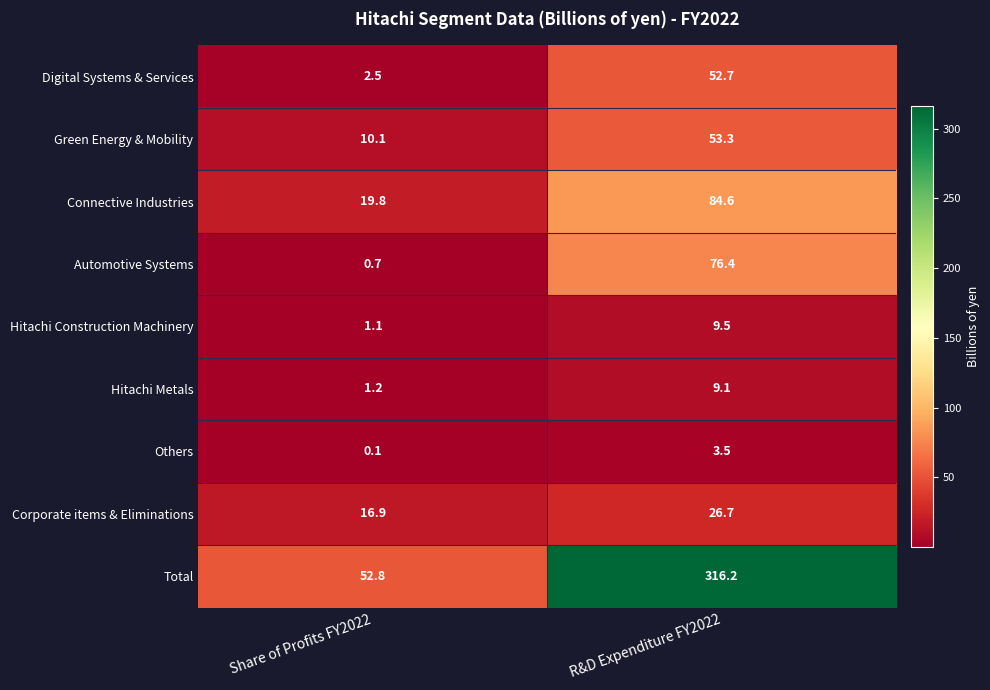

Reading left to right, what are all the values shown in this chart?

Digital Systems & Services: 2.5	52.7
Green Energy & Mobility: 10.1	53.3
Connective Industries: 19.8	84.6
Automotive Systems: 0.7	76.4
Hitachi Construction Machinery: 1.1	9.5
Hitachi Metals: 1.2	9.1
Others: 0.1	3.5
Corporate items & Eliminations: 16.9	26.7
Total: 52.8	316.2